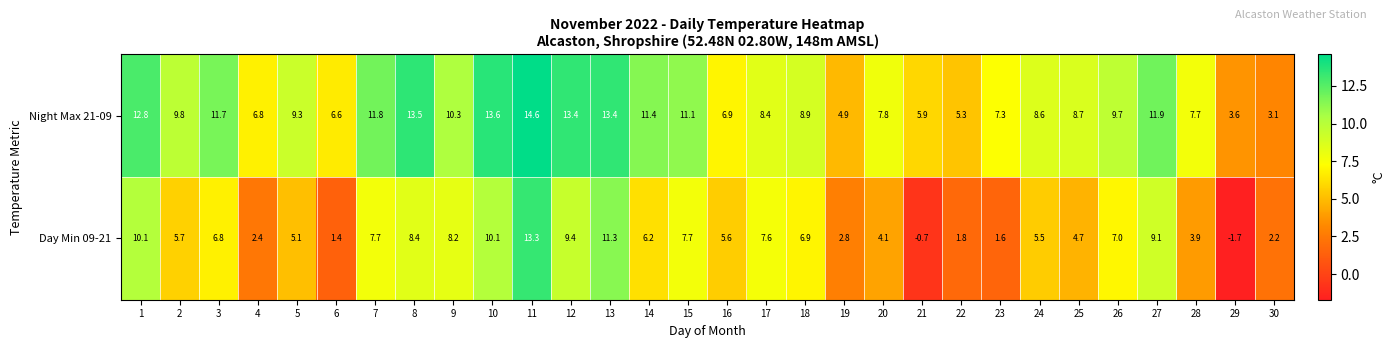

At which label does Night Max 21-09 reach its minimum?

30